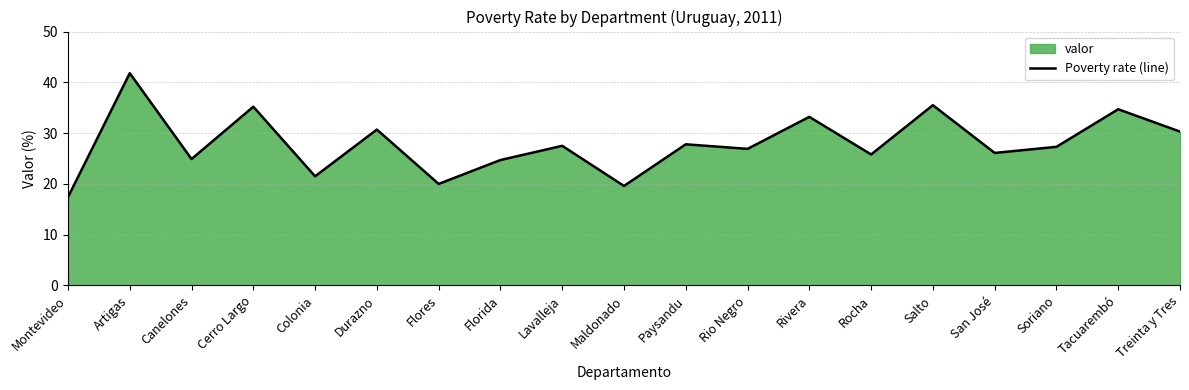

What is the sum of the values at Flores and Rivera?

53.2